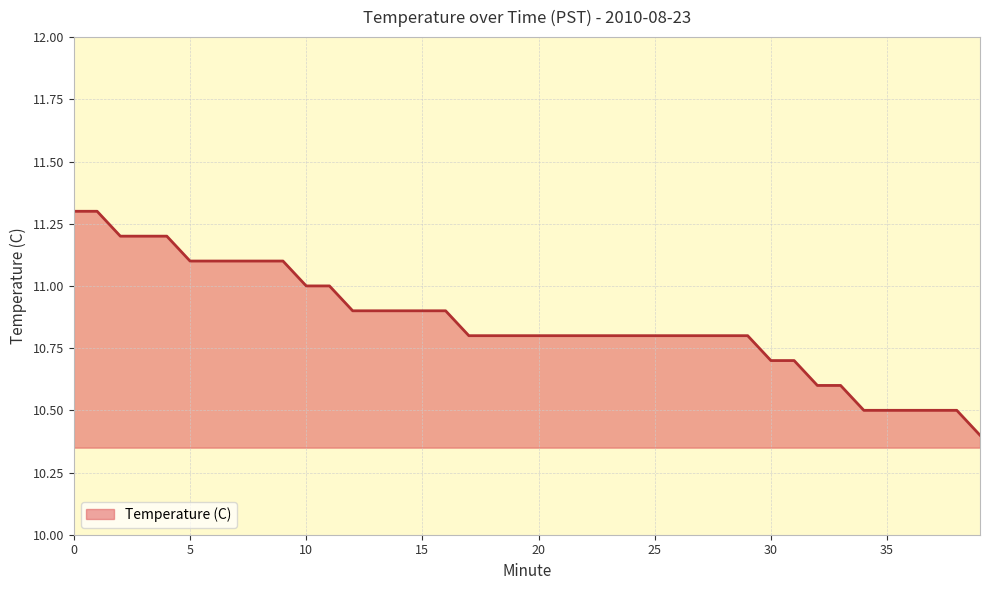

What is the difference between the maximum and minimum values?

0.9